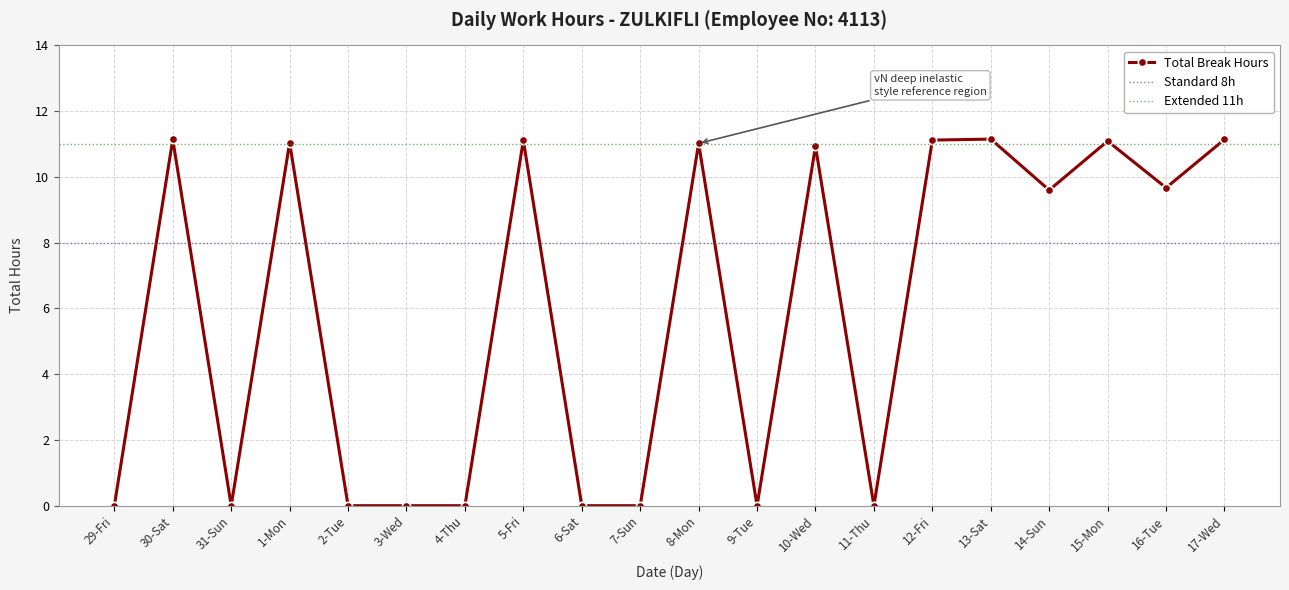

How many interior local peaks (higher than both neighbors) does the data have?

7